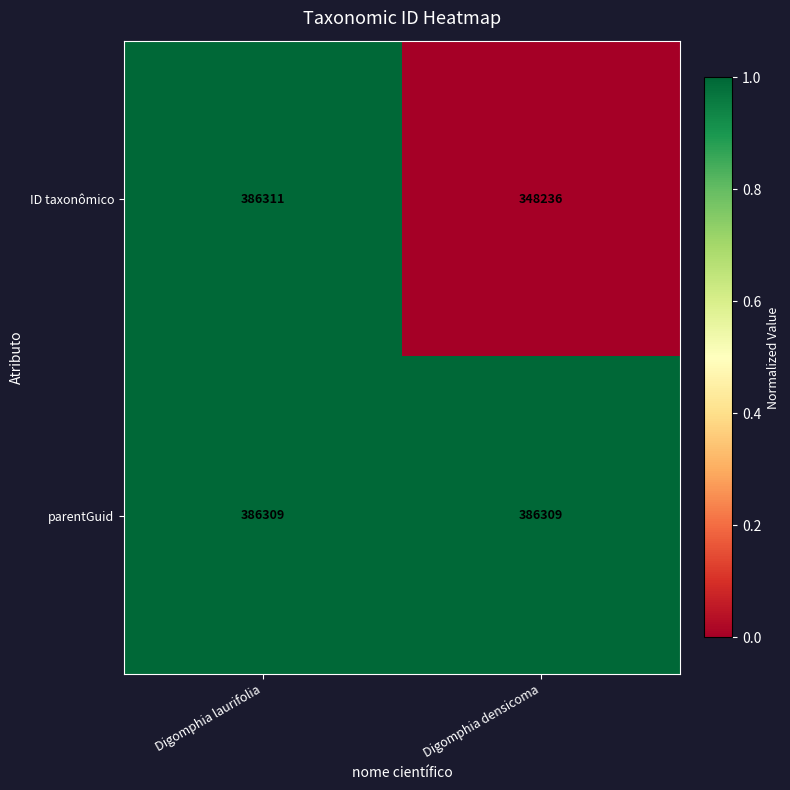

What value does the parentGuid series have at Digomphia densicoma?

386309